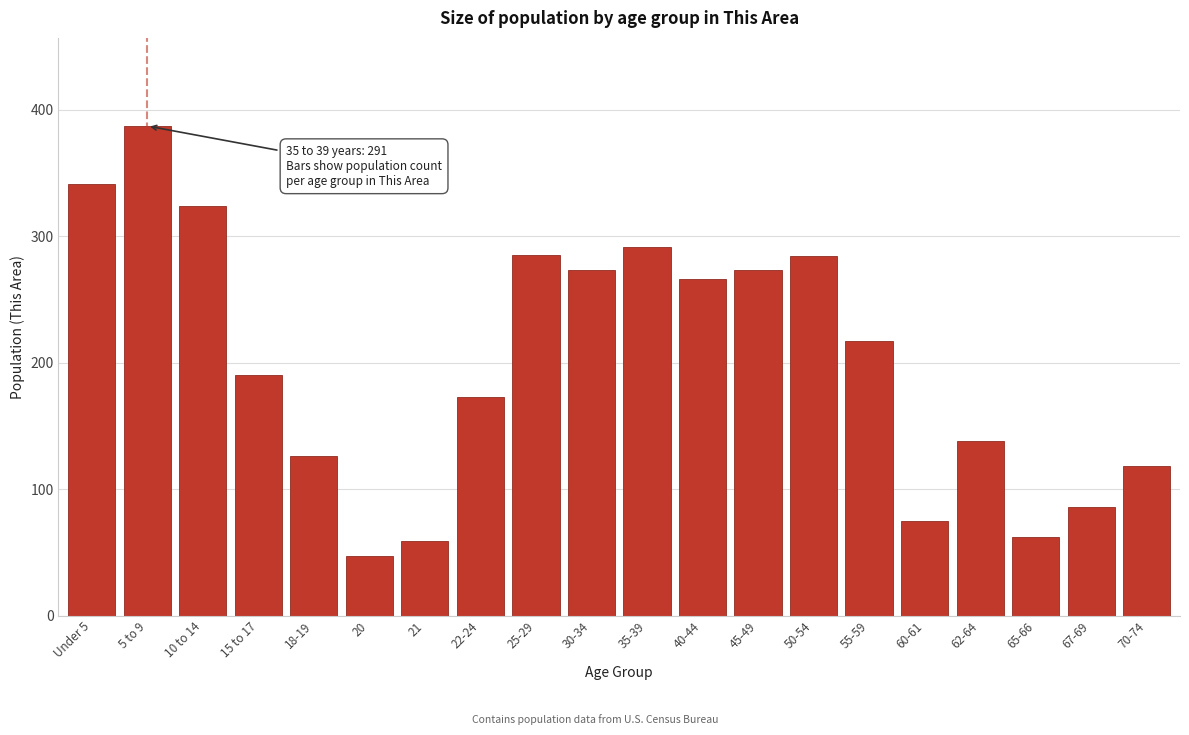

What is the approximate value at 15 to 17, to the nearest 10?

190